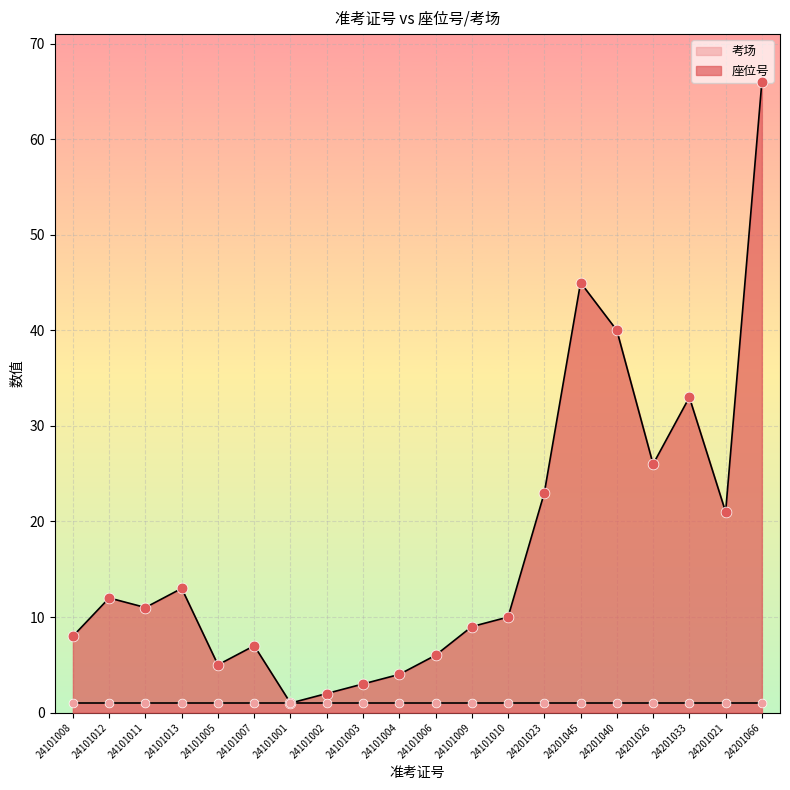

What is the change in value from 24101013 to 24201023?

+10